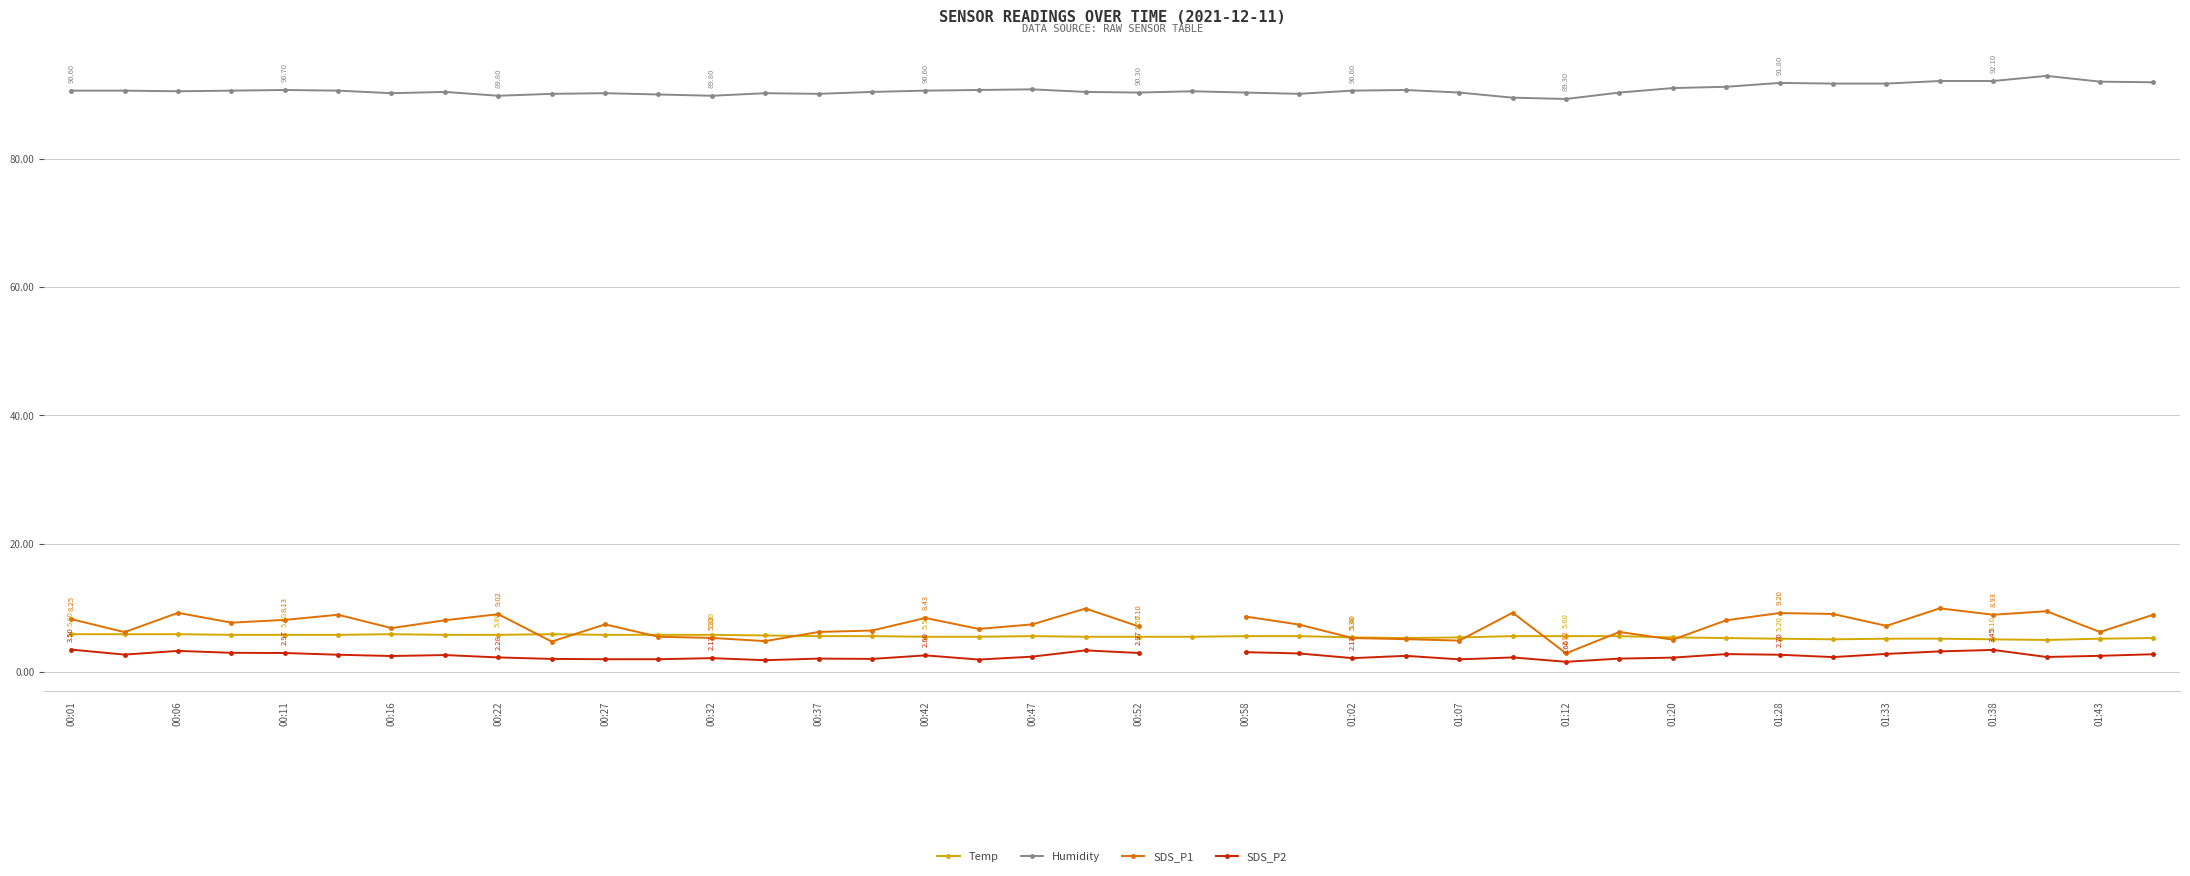

True or false: Humidity and Temp intersect in this chart.

False